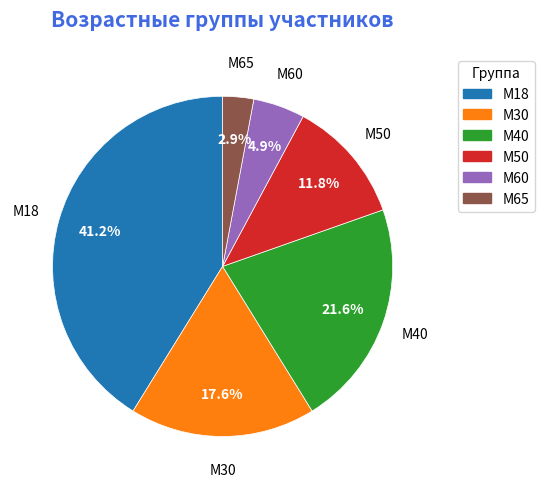

Count the number of slices in the pie.

6